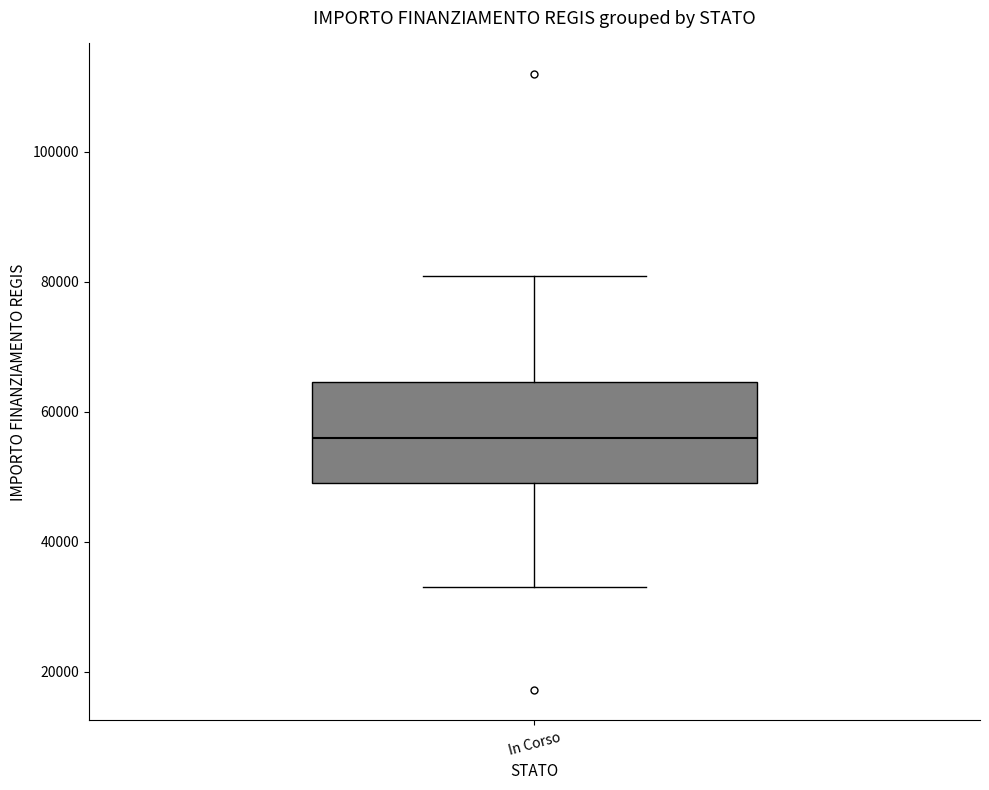

Read this box plot against the y-axis: the position of the median line, the range covered by the box, and the ends of both whiskers. The values are not printed on the chart, so give them approximately, as read against the axis.

median 56000, box 50000 to 64000, whiskers 32000 to 80000